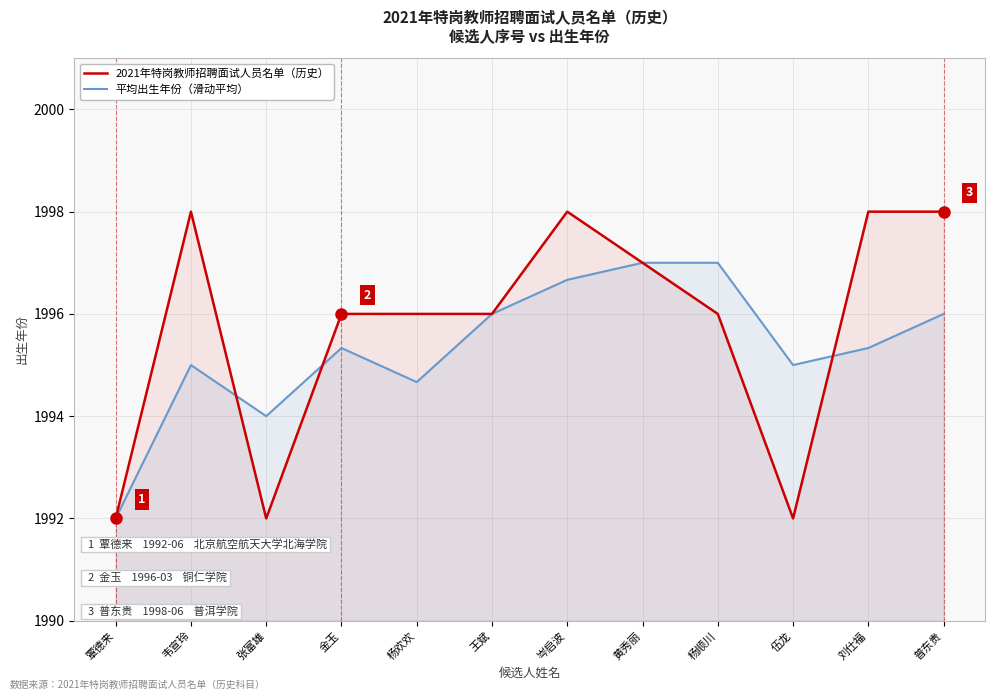

What is the label of the 9th point from the right?

金玉